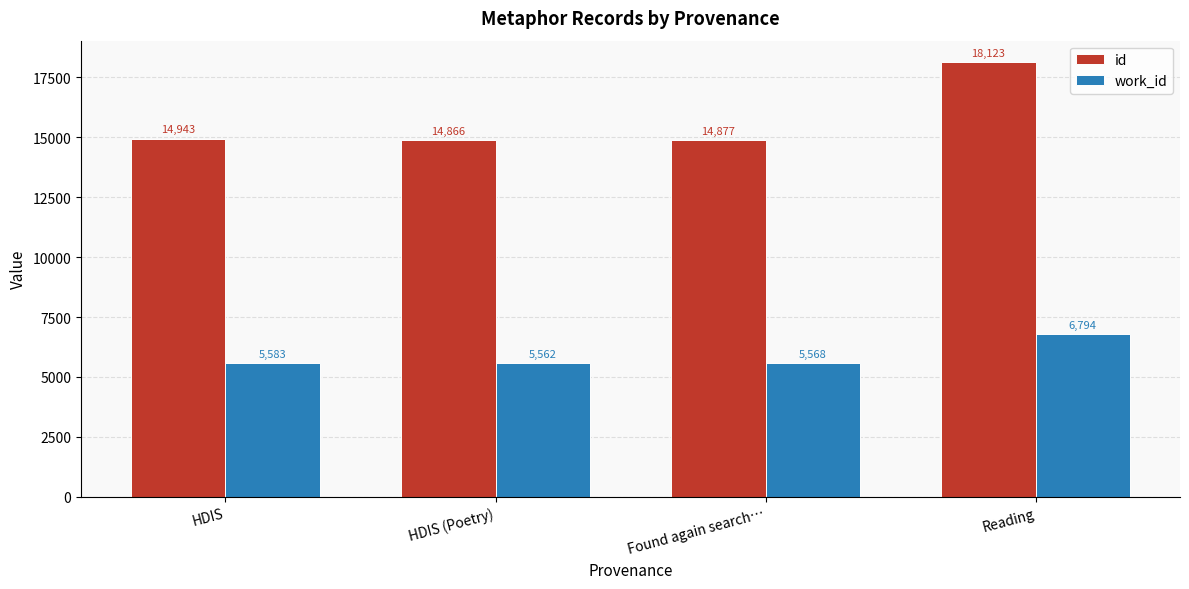

What are all the series names shown in the legend?

id, work_id